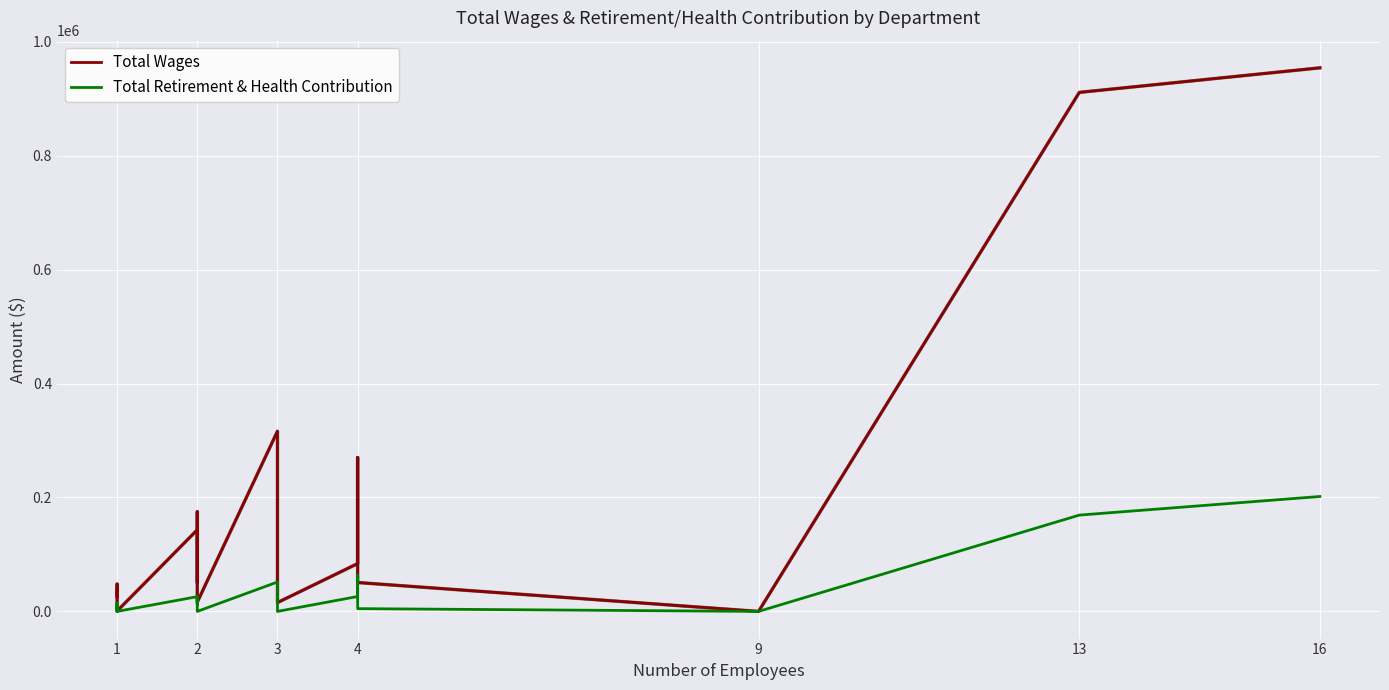

How many data points in Total Wages are above 50584?

9